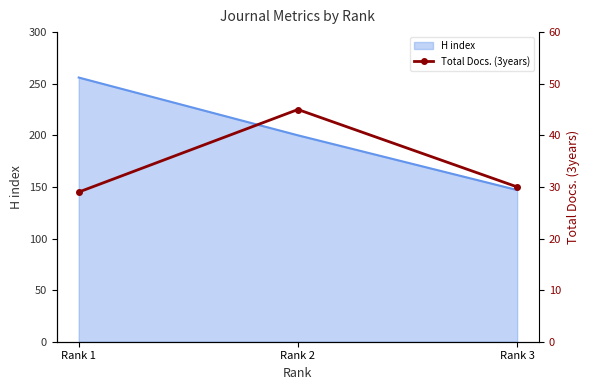

Which label corresponds to the largest value in the chart?

Rank 2